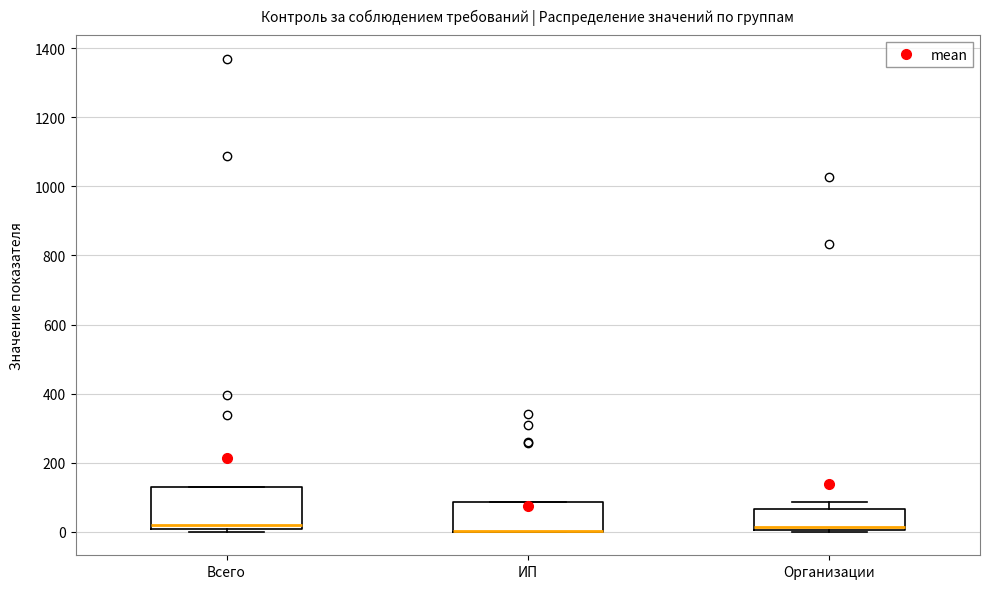

Reading left to right, read every box against the y-axis: the position of its median line, the range the box covers, and the ends of its whiskers. The values are not printed on the chart, so give them approximately, as read against the axis.

Всего: median 20, box 0 to 140, whiskers 0 (just below the box's lower edge) to 140
ИП: median 0 (drawn on the box's lower edge), box 0 to 80, whiskers 0 to 80
Организации: median 20, box 0 to 60, whiskers 0 to 80